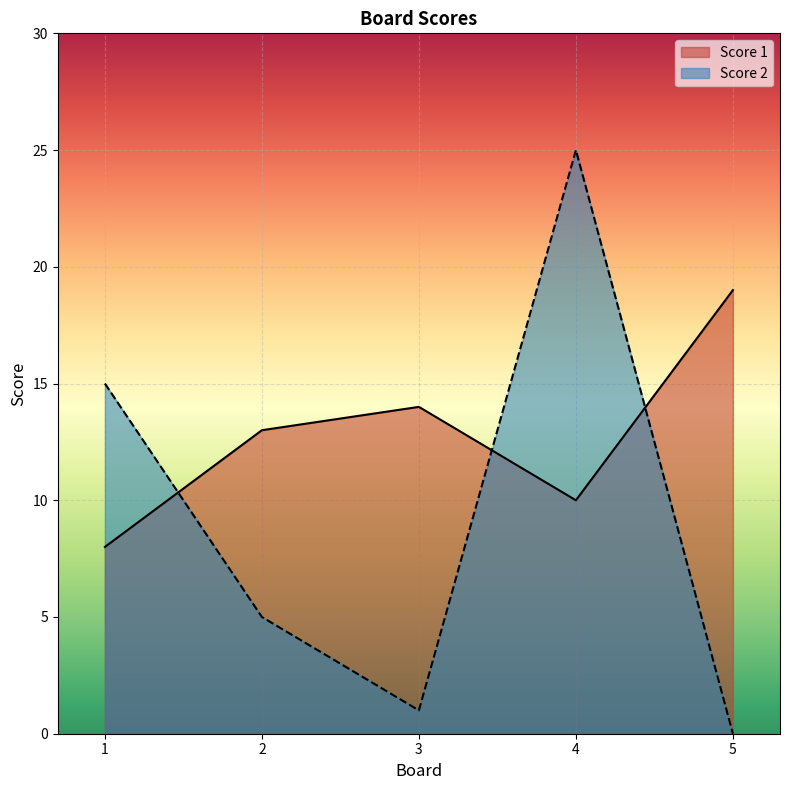

List the series in order of their overall mean, highest first.

Score 1, Score 2